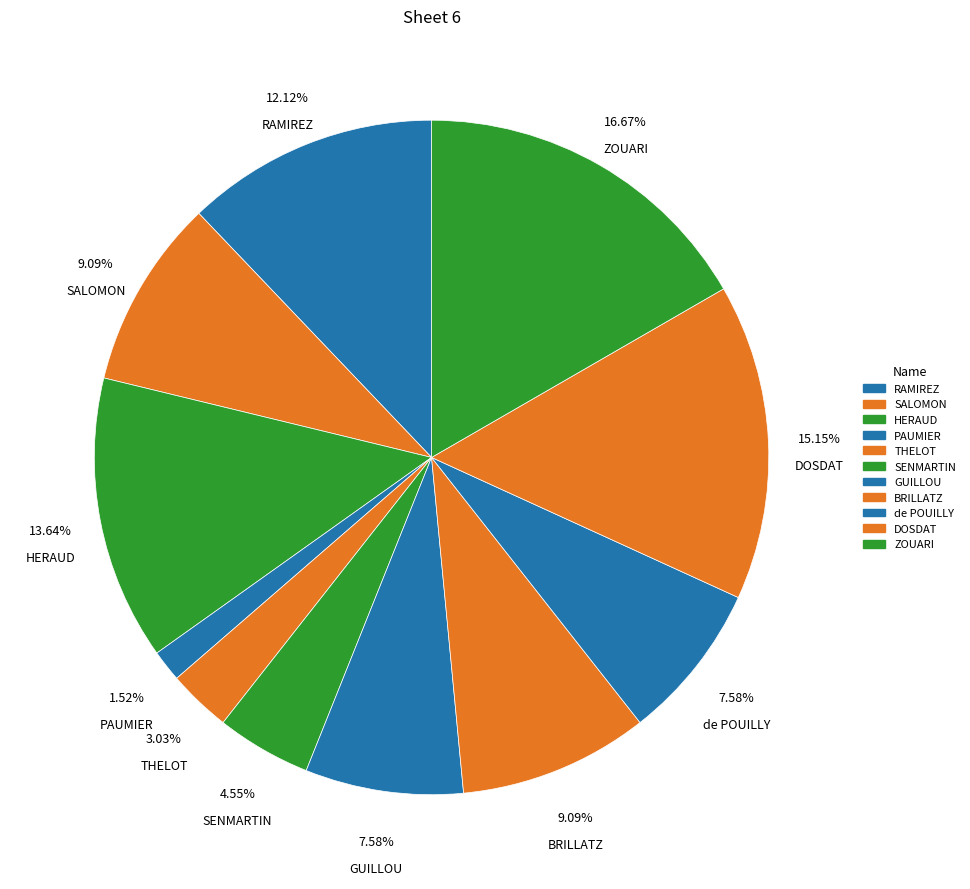

How many slices are in this pie chart?

11